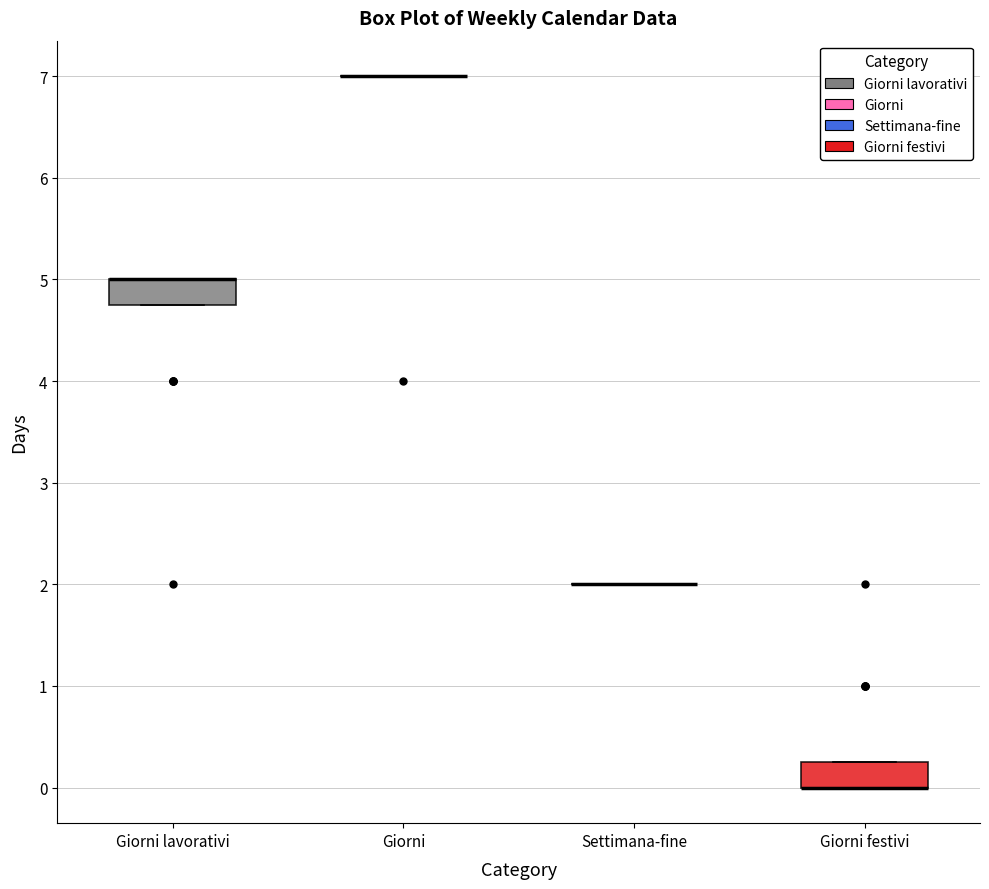

Reading left to right, transcribe this box plot: for each box, give where its median line is, the range the box spans, and where its two whiskers end, as read against the y-axis. The values are not printed on the chart, so give them approximately, as read against the axis.

Giorni lavorativi: median 5.0 (drawn on the box's upper edge), box 4.8 to 5.0, whiskers 4.8 to 5.0
Giorni: box collapsed to a line at 7.0, whiskers 7.0 to 7.0
Settimana-fine: box collapsed to a line at 2.0, whiskers 2.0 to 2.0
Giorni festivi: median 0.0 (drawn on the box's lower edge), box 0.0 to 0.3, whiskers 0.0 to 0.3